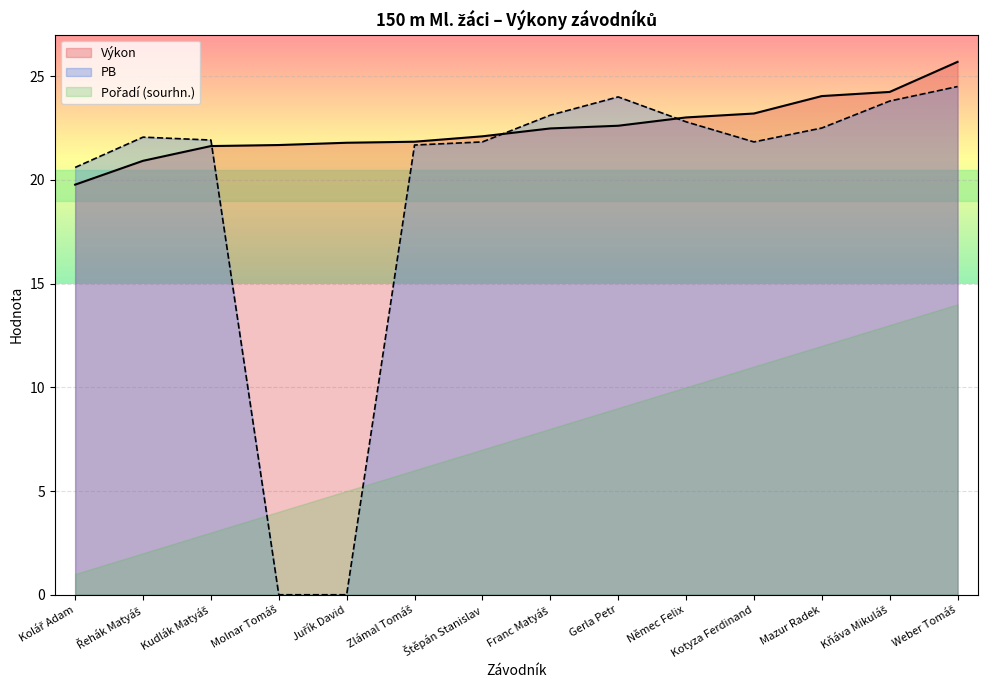

Which series has the widest spread of values?

PB